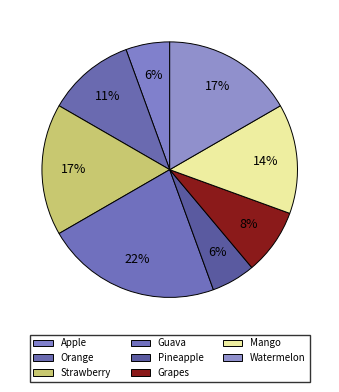

To the nearest percent, what portion does Pineapple represent?

6%